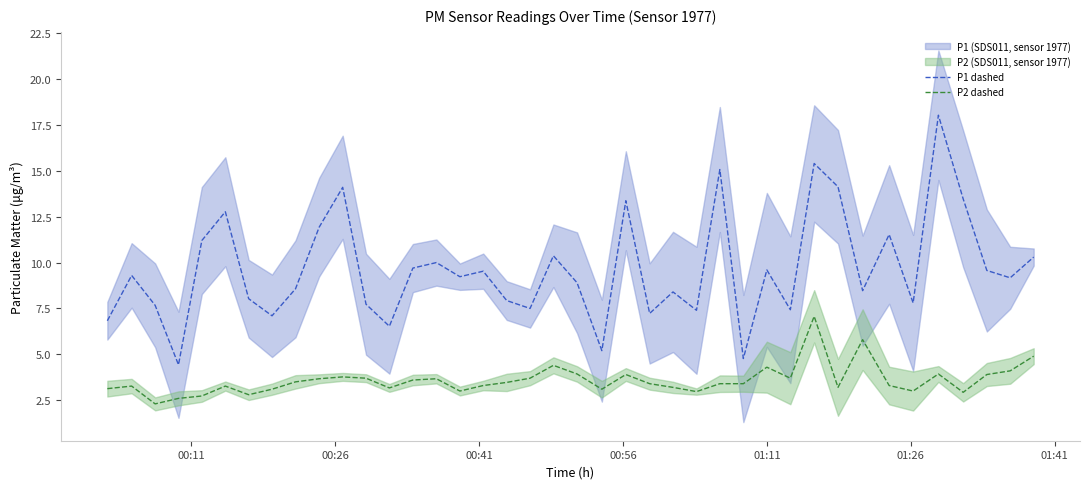

How many interior local peaks does the P1 dashed series have?

13